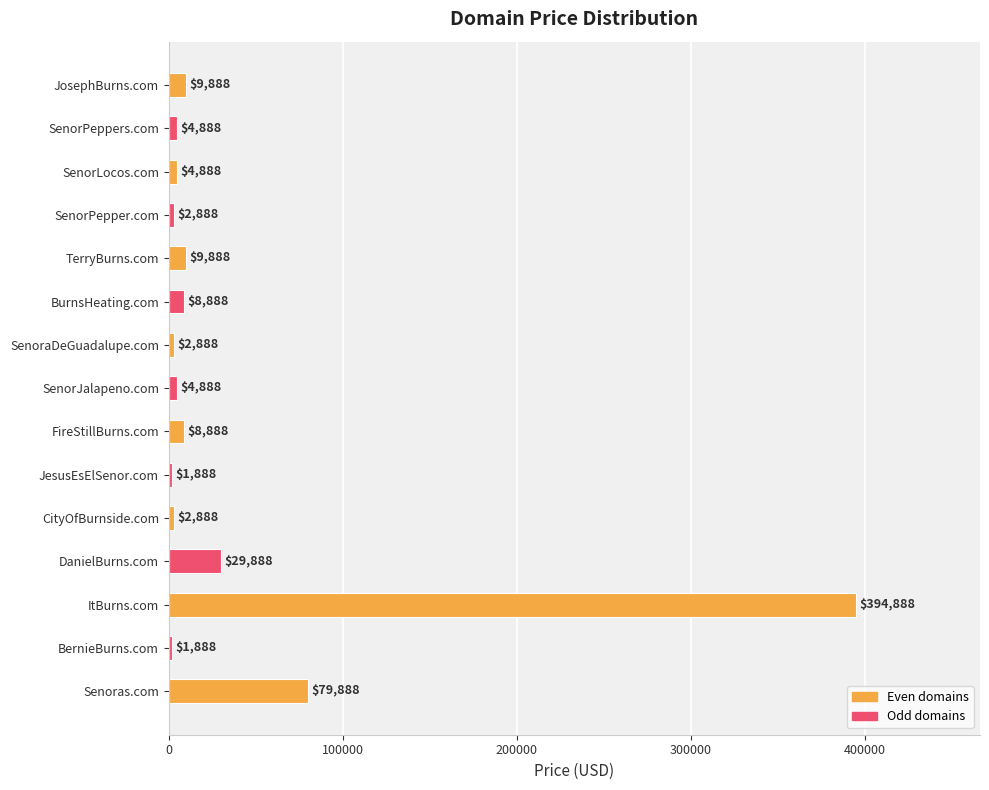

What is the difference between the maximum and minimum values?

393000